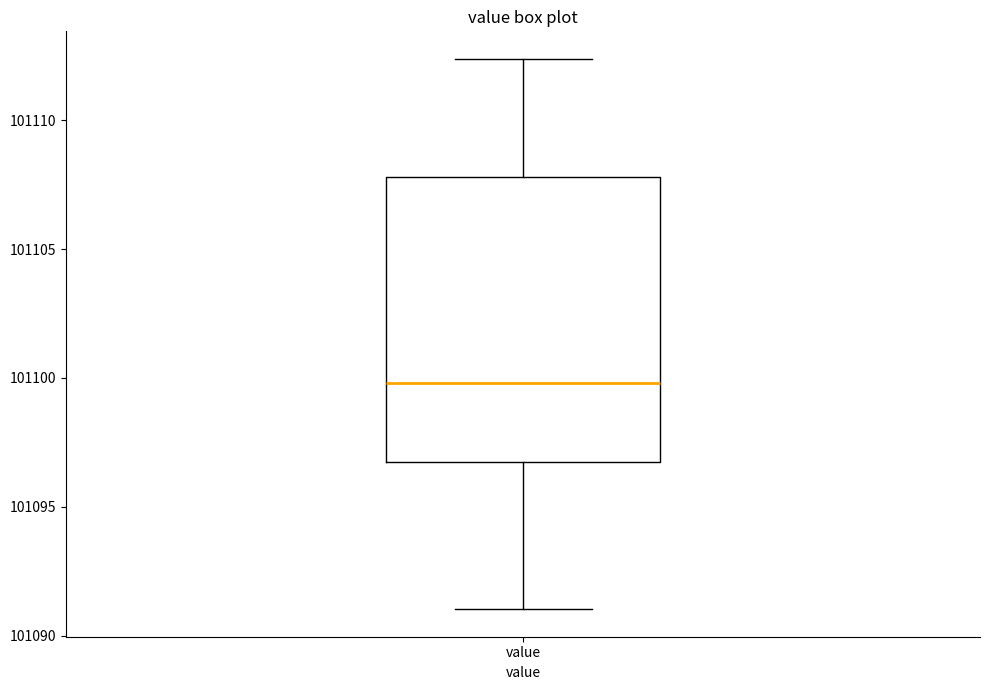

Read this box plot against the y-axis: the position of the median line, the range covered by the box, and the ends of both whiskers. The values are not printed on the chart, so give them approximately, as read against the axis.

median 101100.0, box 101096.5 to 101108.0, whiskers 101091.0 to 101112.5